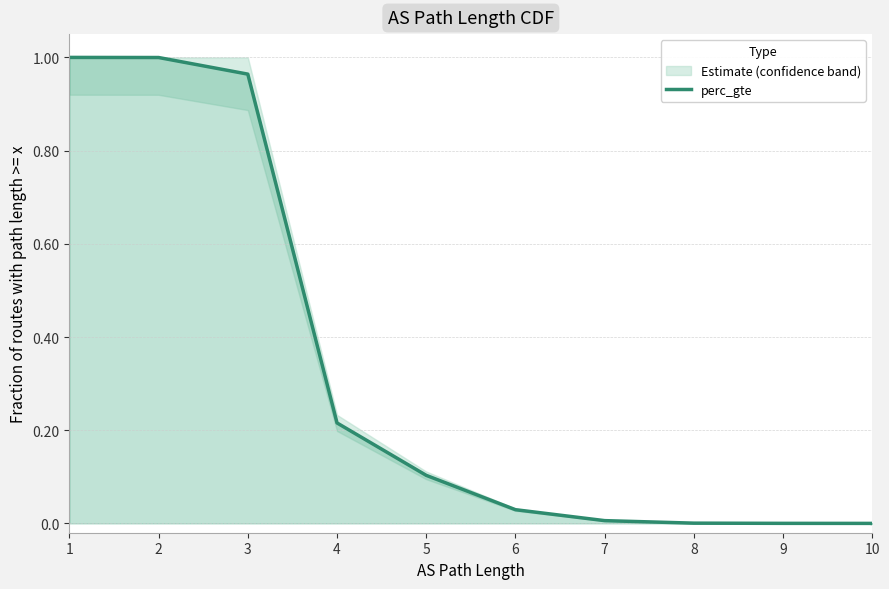

How many distinct data groups are displayed?

1